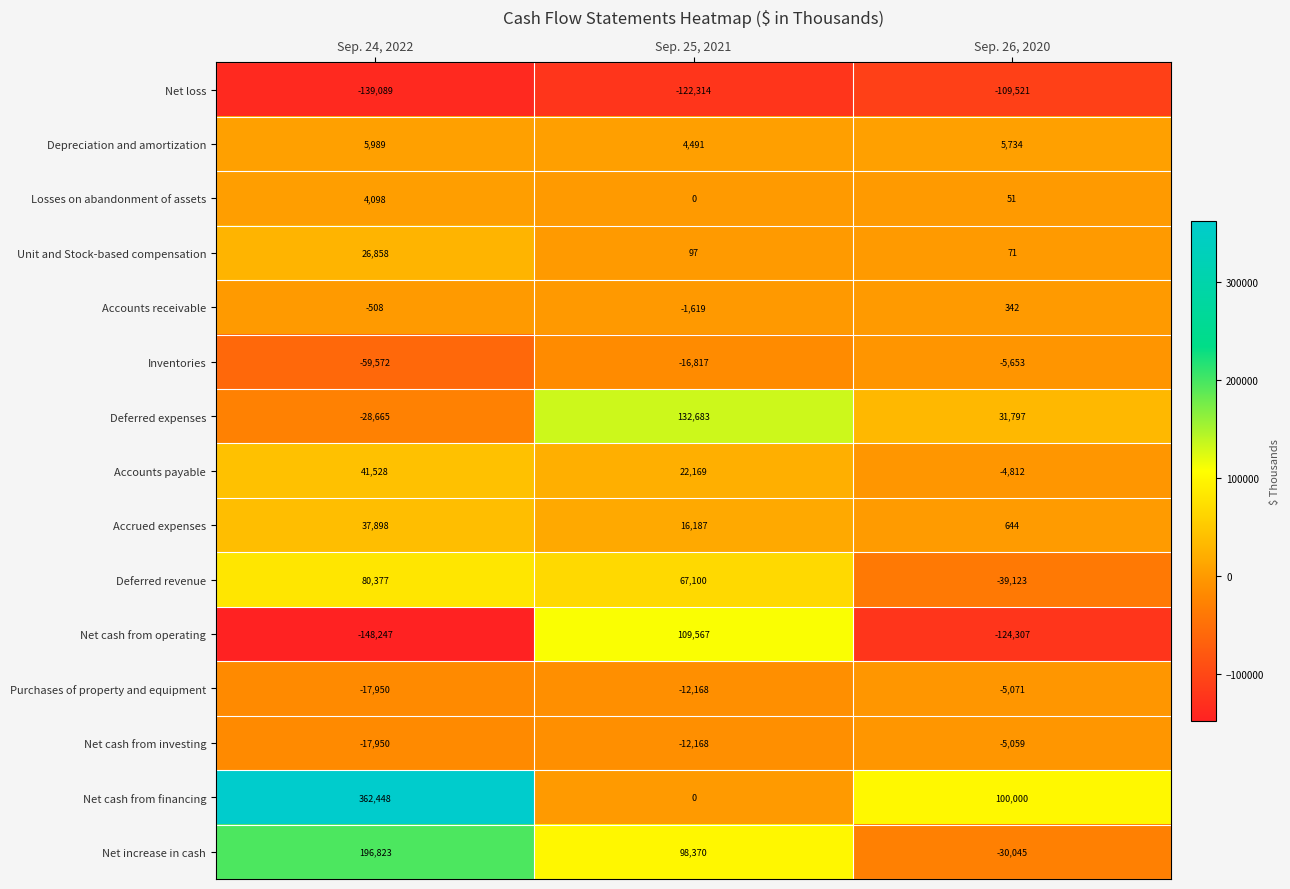

The value of Deferred revenue at Sep. 24, 2022 is 80377. True or false?

True